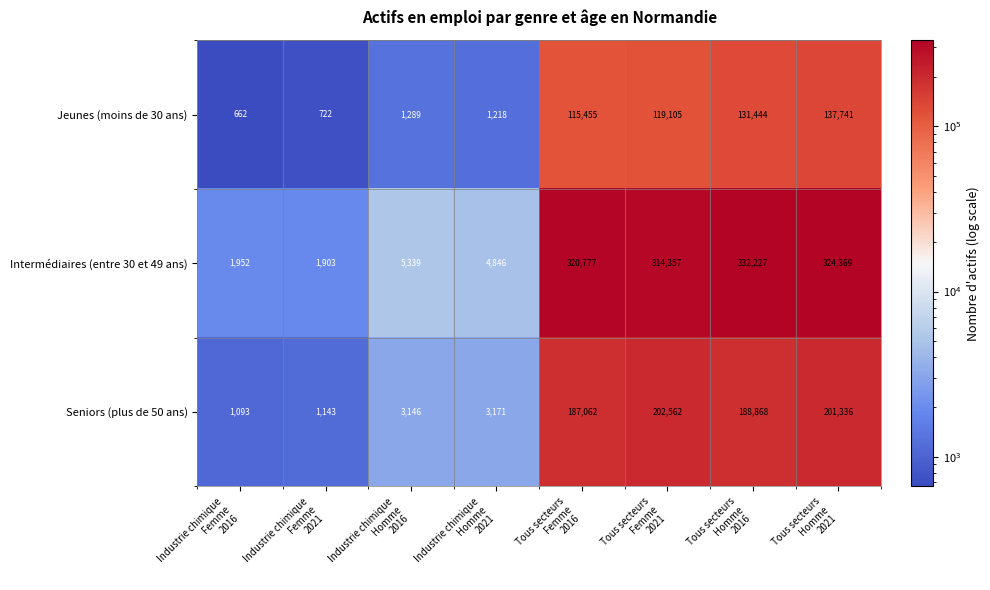

What is the minimum value for Intermédiaires (entre 30 et 49 ans)?

1903